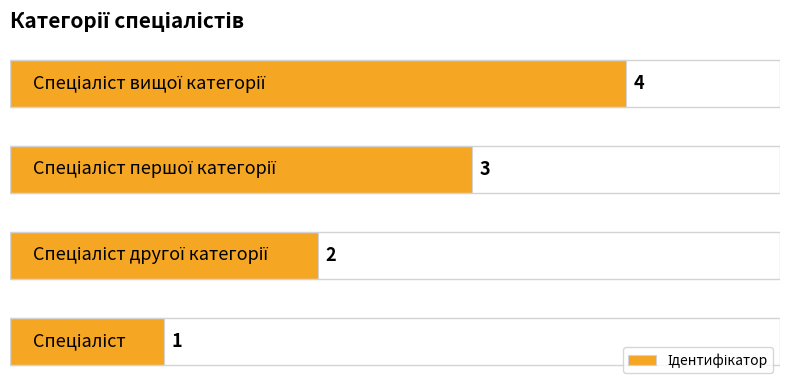

How many data points does each series have?

4